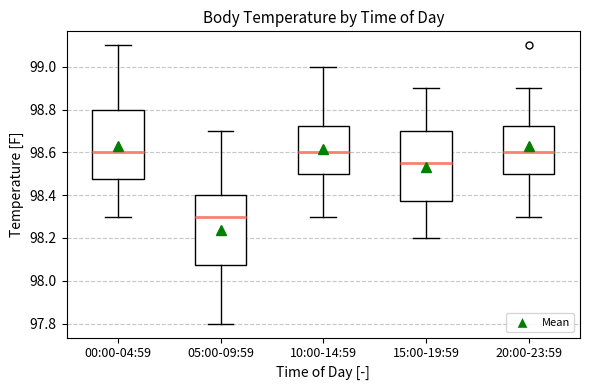

Reading left to right, transcribe this box plot: for each box, give where its median line is, the range the box spans, and where its two whiskers end, as read against the y-axis. The values are not printed on the chart, so give them approximately, as read against the axis.

00:00-04:59: median 98.60, box 98.48 to 98.80, whiskers 98.30 to 99.10
05:00-09:59: median 98.30, box 98.08 to 98.40, whiskers 97.80 to 98.70
10:00-14:59: median 98.60, box 98.50 to 98.72, whiskers 98.30 to 99.00
15:00-19:59: median 98.56, box 98.38 to 98.70, whiskers 98.20 to 98.90
20:00-23:59: median 98.60, box 98.50 to 98.72, whiskers 98.30 to 98.90